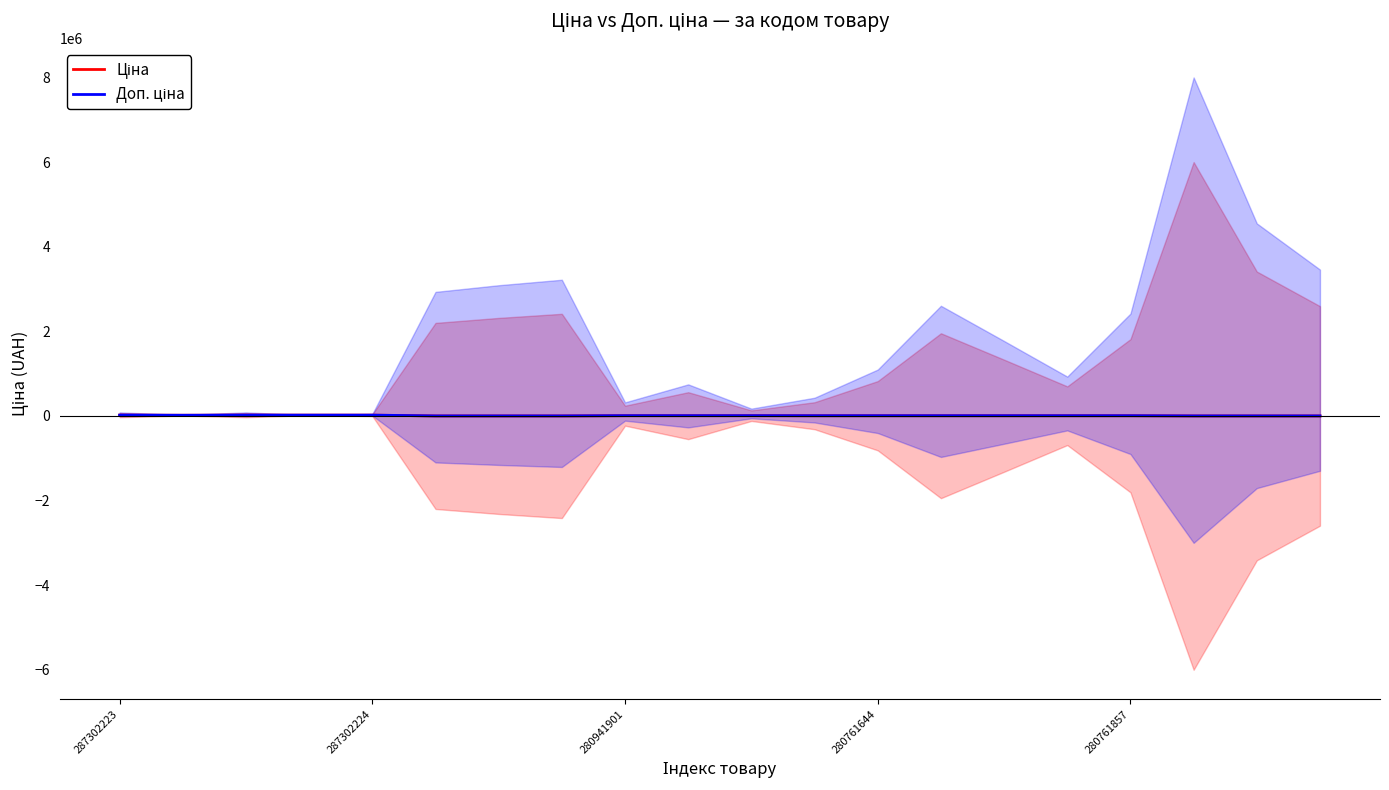

Which has a higher value, 280761857 or 19?

280761857